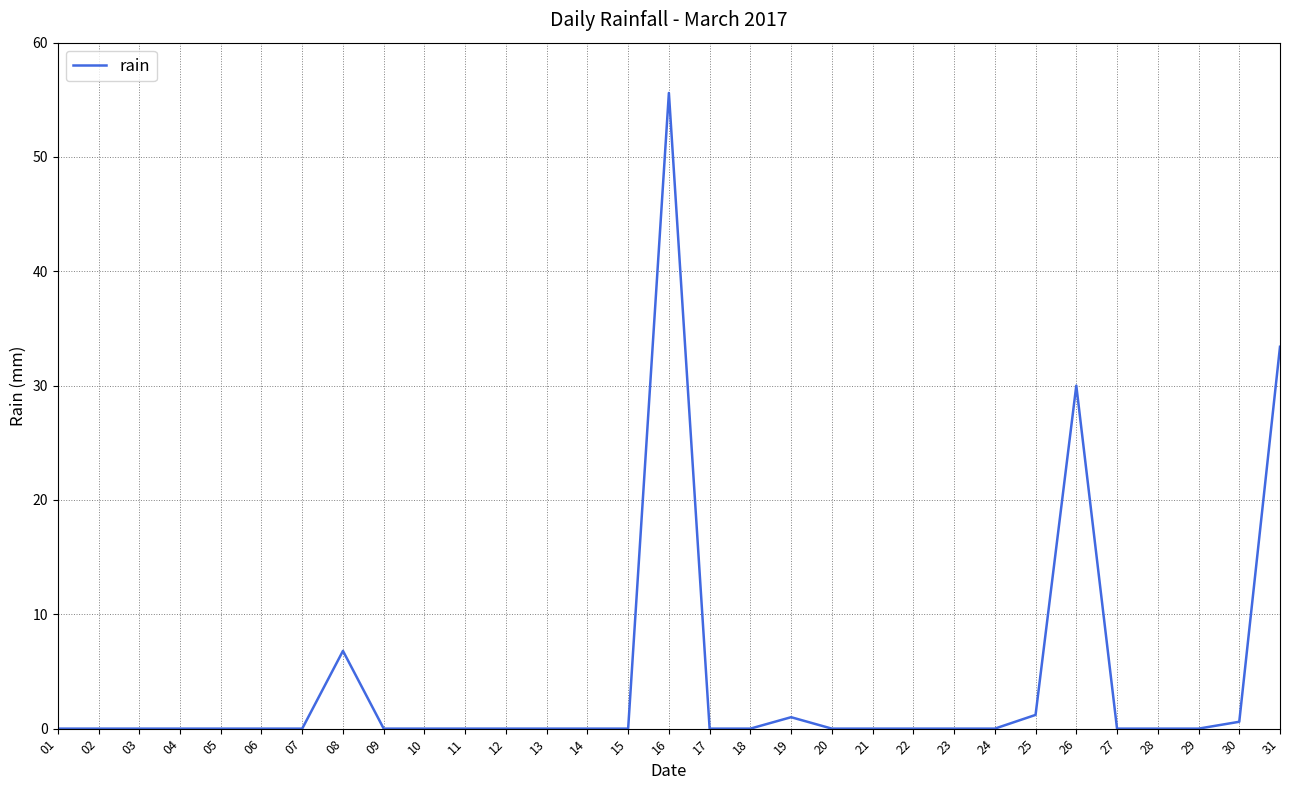

Is it true that the value at 20 is 25.3?

False